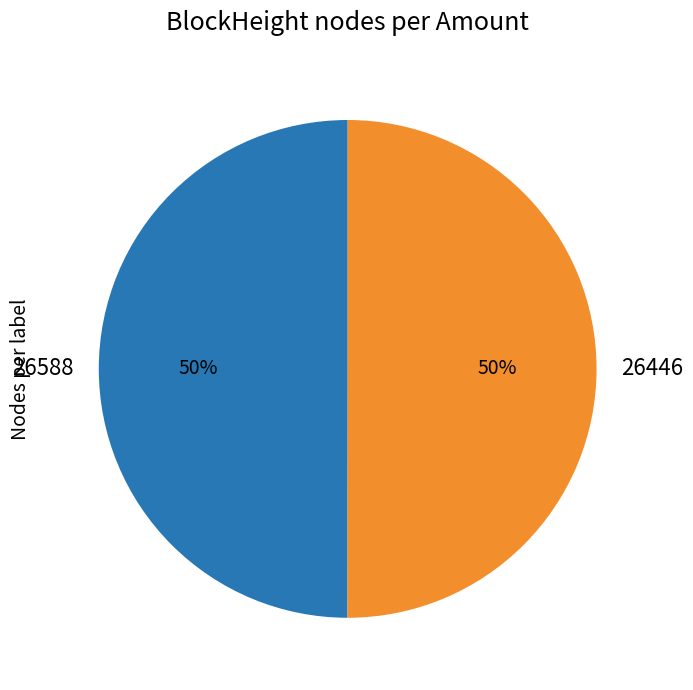

Approximately how many times larger is the value at 26588 compared to 26446?

1.0